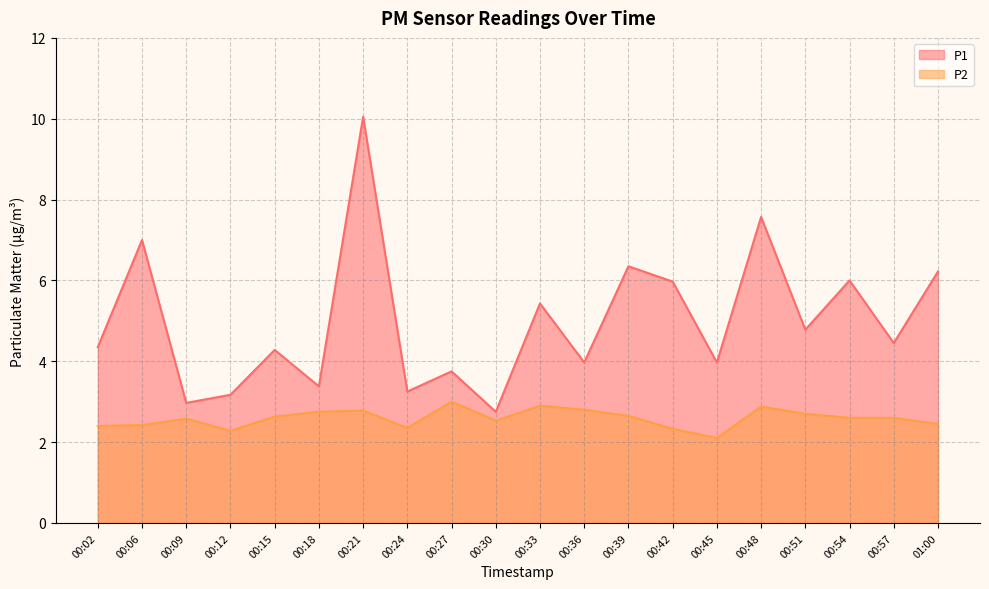

What is the label of the 4th point from the right?

00:51